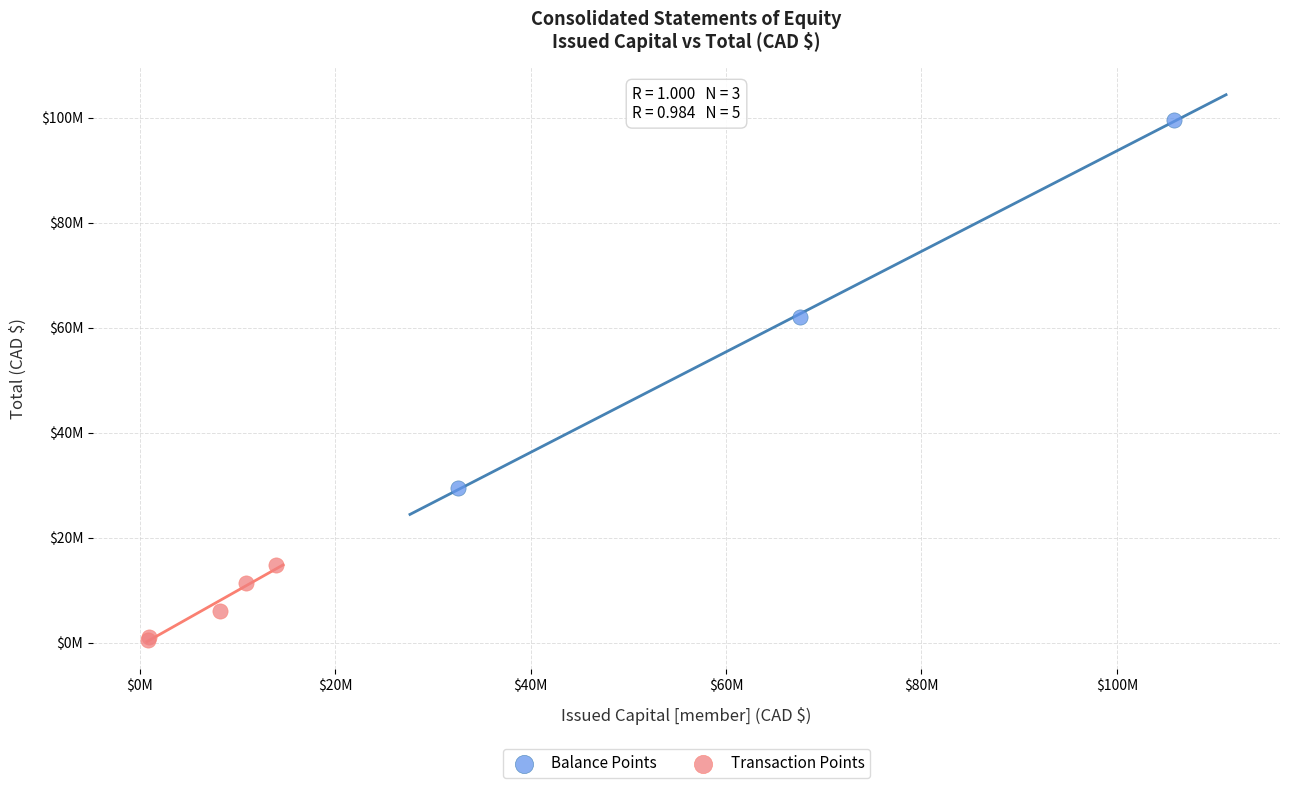

What are all the series names shown in the legend?

Balance Points, Transaction Points